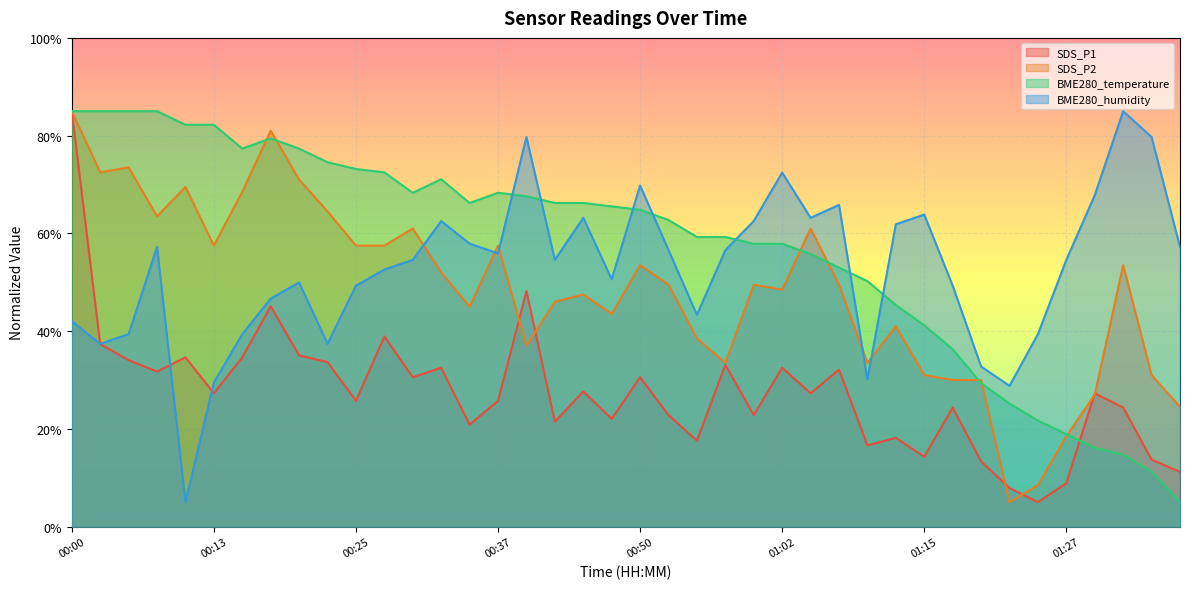

The value of SDS_P2 at 00:37 is 57.5. True or false?

True